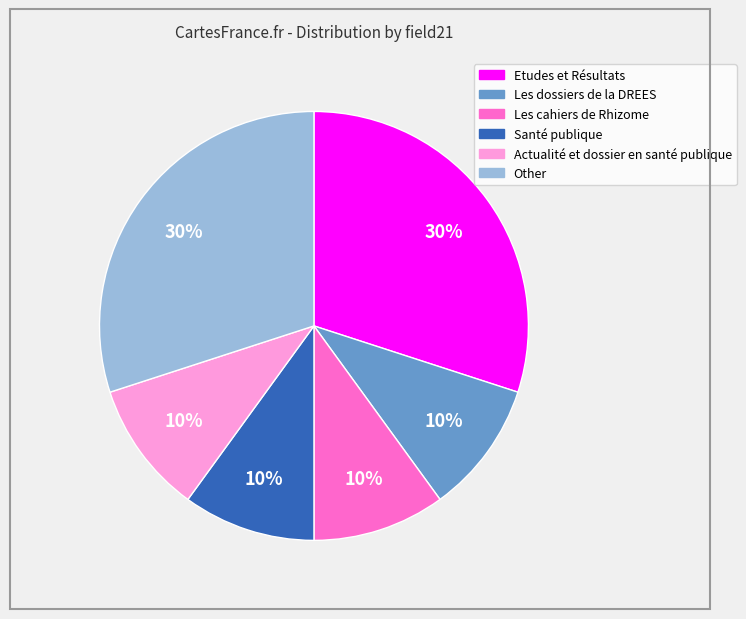

To the nearest percent, what is the average slice percentage?

17%